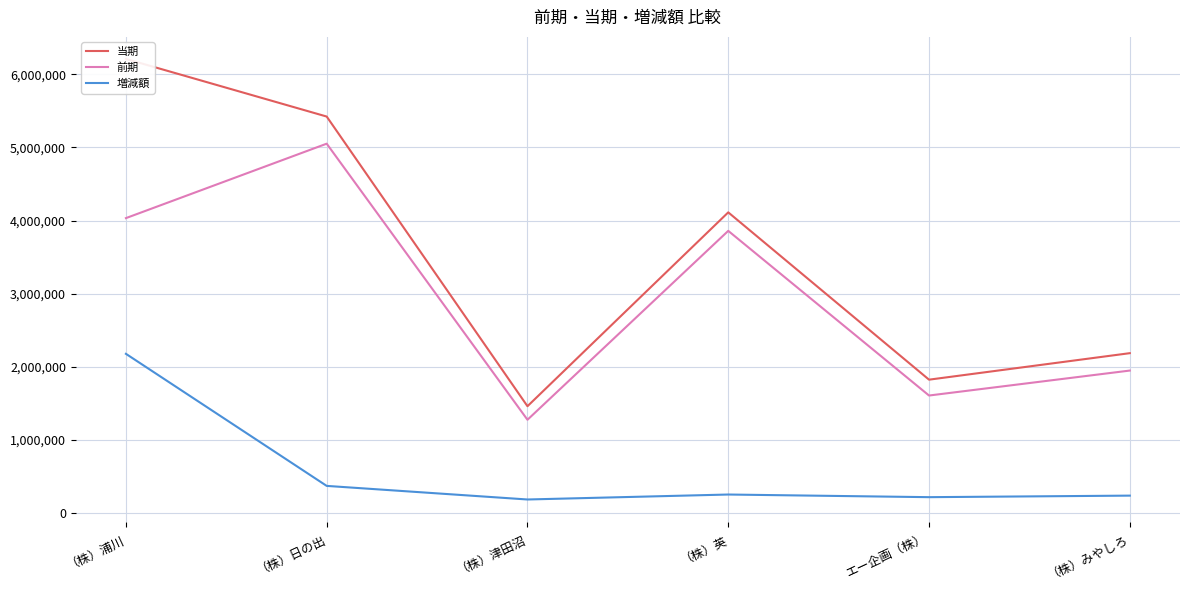

The 増減額 series shows 2177227 at （株）浦川. True or false?

True